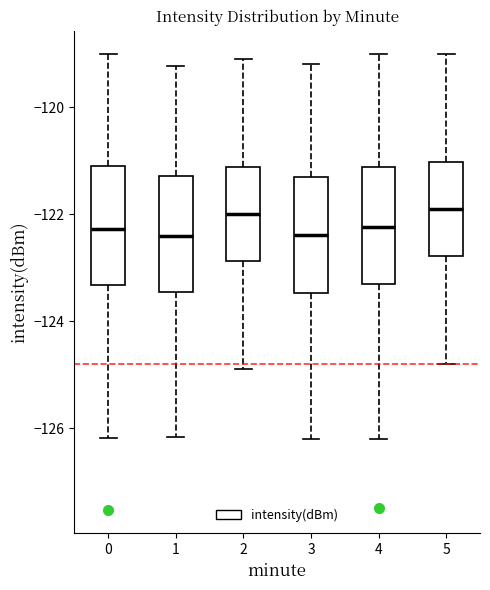

Reading left to right, transcribe this box plot: for each box, give where its median line is, the range the box spans, and where its two whiskers end, as read against the y-axis. The values are not printed on the chart, so give them approximately, as read against the axis.

0: median -122.2, box -123.4 to -121.0, whiskers -126.2 to -119.0
1: median -122.4, box -123.4 to -121.2, whiskers -126.2 to -119.2
2: median -122.0, box -122.8 to -121.2, whiskers -124.8 to -119.0
3: median -122.4, box -123.4 to -121.2, whiskers -126.2 to -119.2
4: median -122.2, box -123.2 to -121.2, whiskers -126.2 to -119.0
5: median -121.8, box -122.8 to -121.0, whiskers -124.8 to -119.0